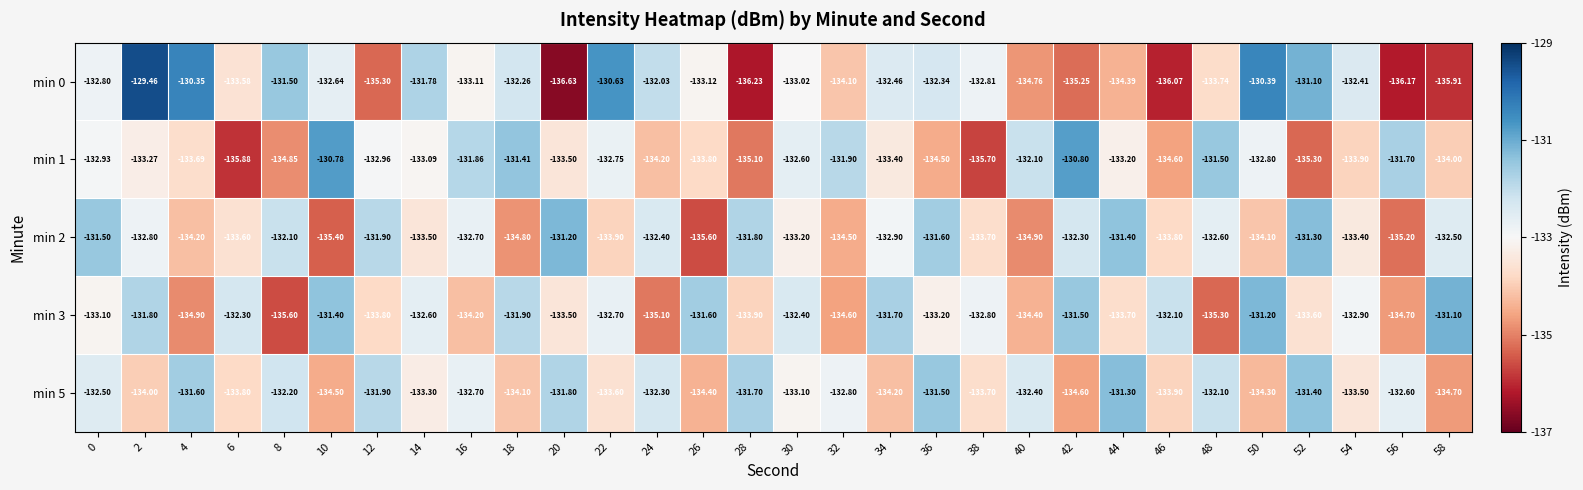

Is the value of min 2 at 52 greater than the value of min 0 at 50?

No